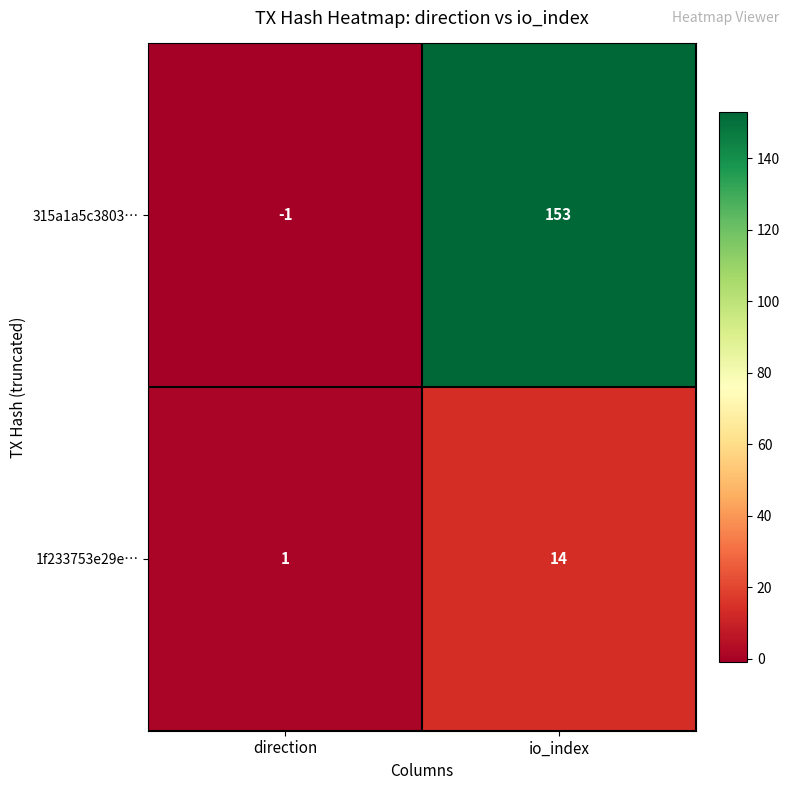

Rank the series by their maximum value, from highest to lowest.

315a1a5c3803…, 1f233753e29e…